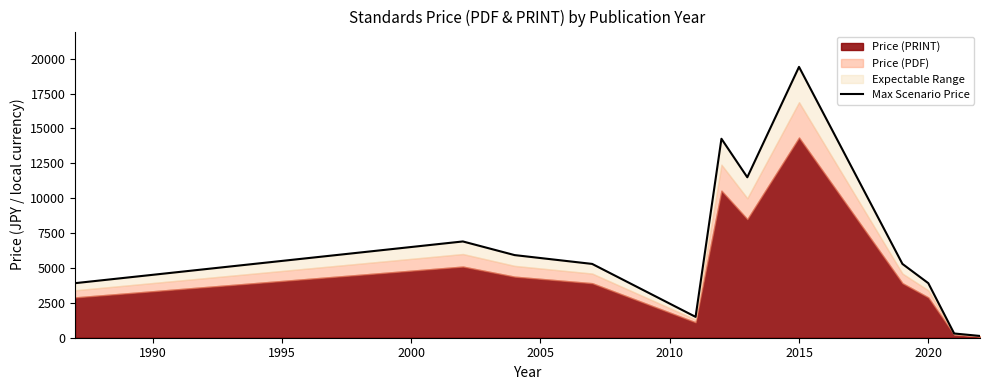

What is the smallest value displayed?

126.5